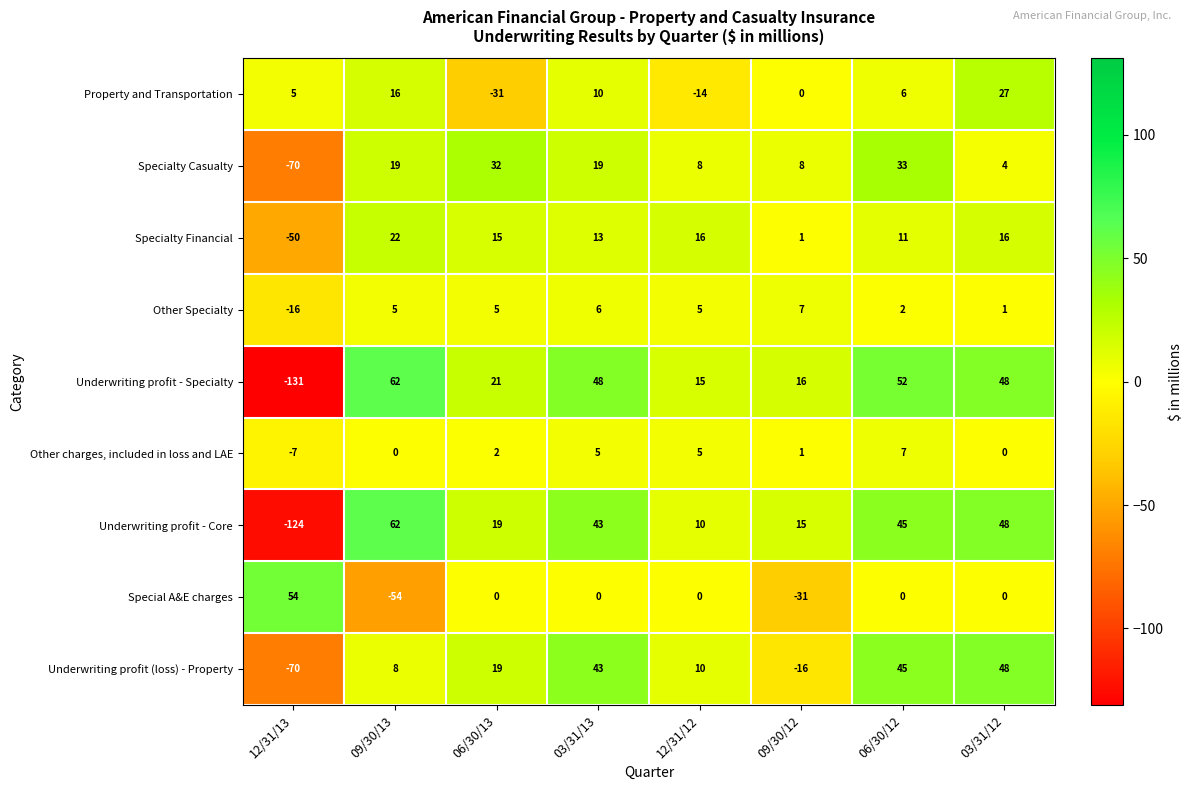

At which label is Underwriting profit - Specialty closest to -34?

12/31/12